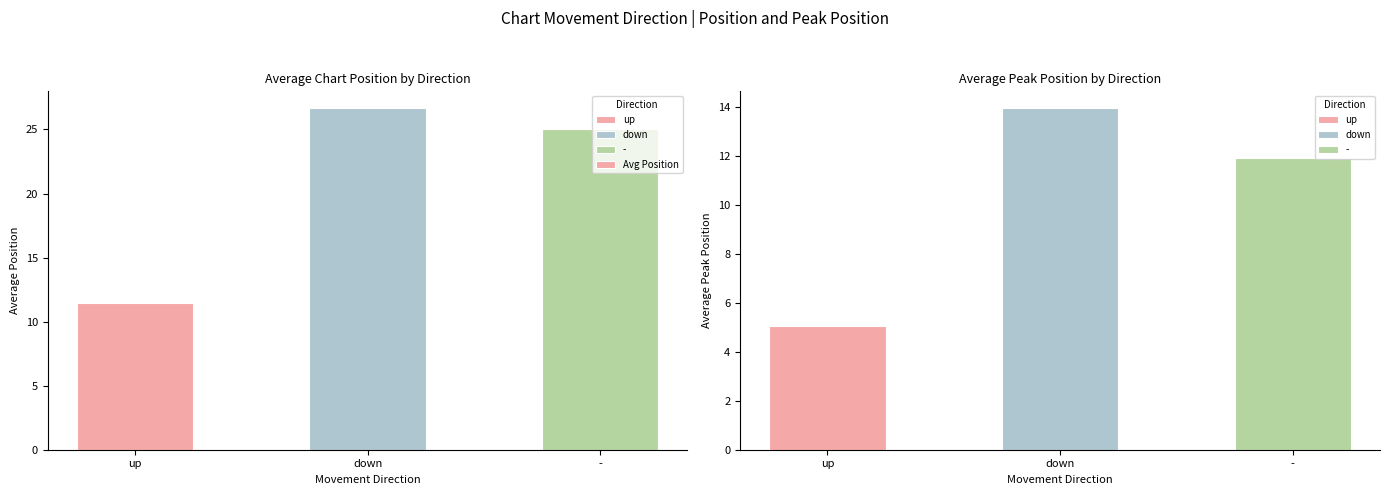

Which category has the lowest value across all series?

up